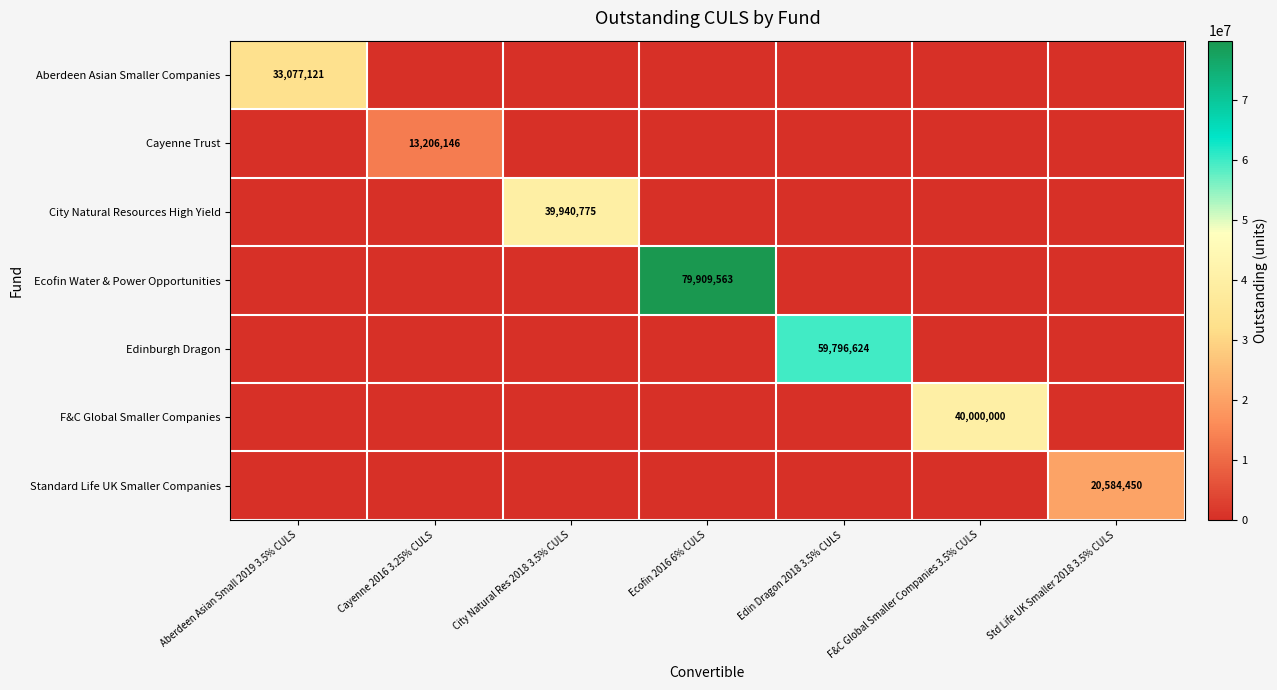

The value of Aberdeen Asian Smaller Companies at Aberdeen Asian Small 2019 3.5% CULS is 33077121. True or false?

True